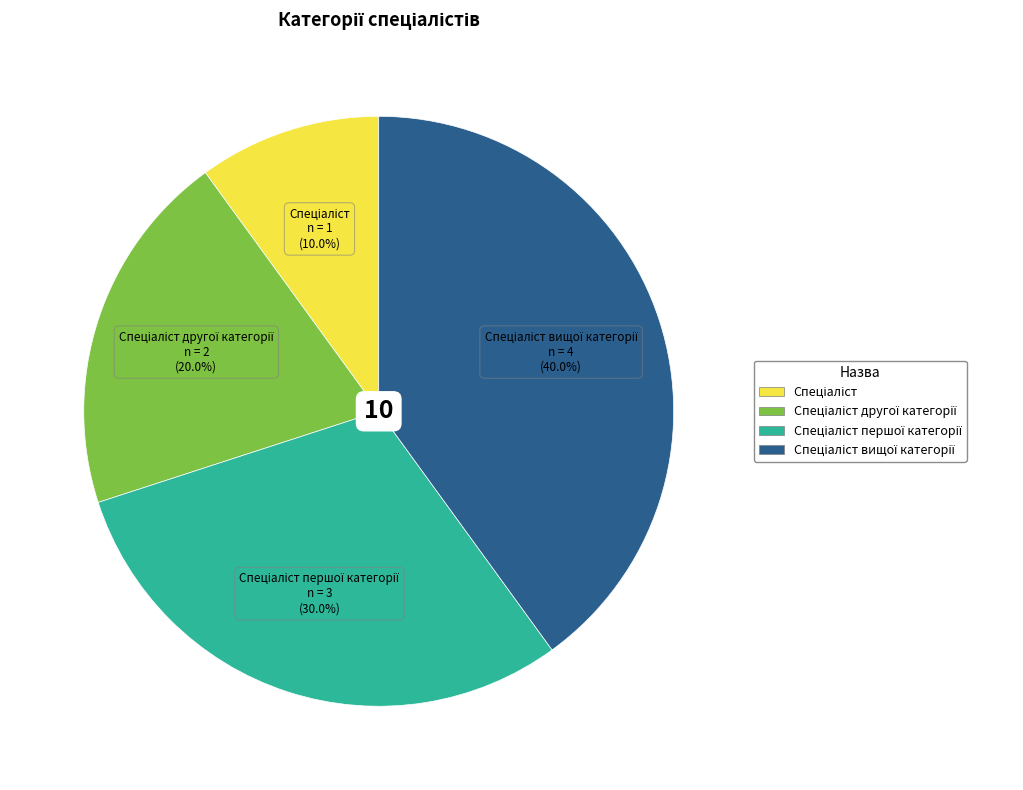

Is there any slice that represents more than half of the pie?

No